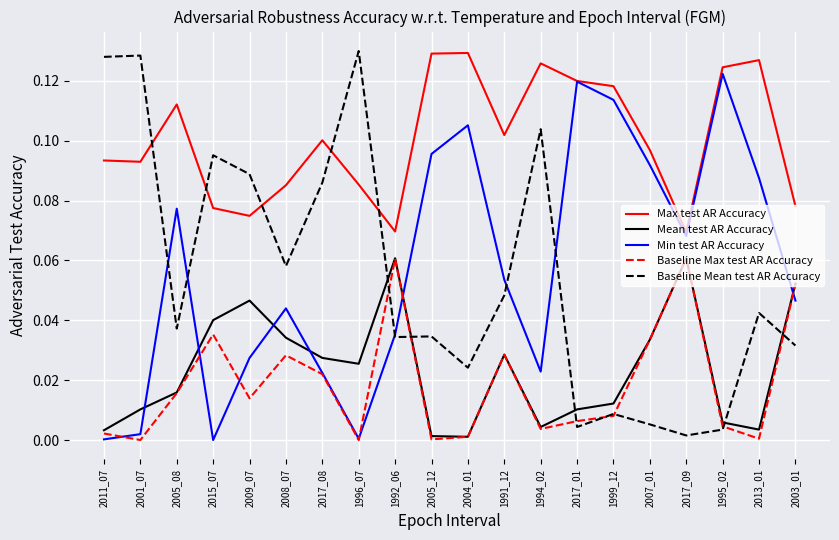

True or false: Baseline Mean test AR Accuracy has a value of 0.0 at 2007_01.

True